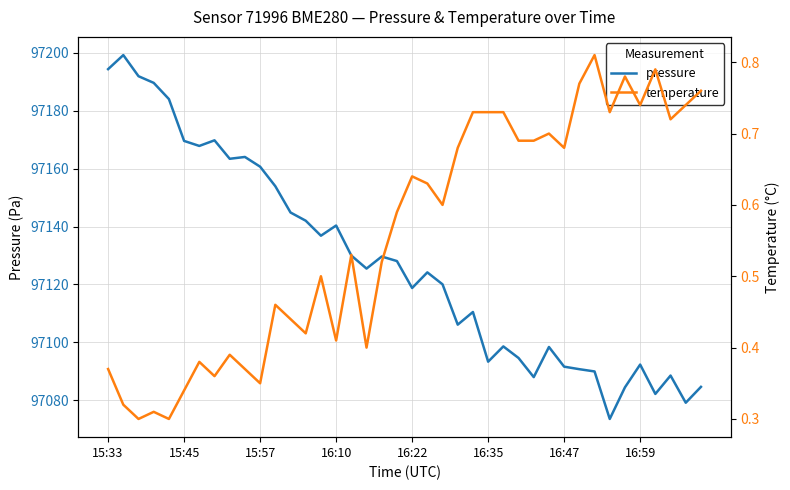

Read the temperature value at 18.

0.5